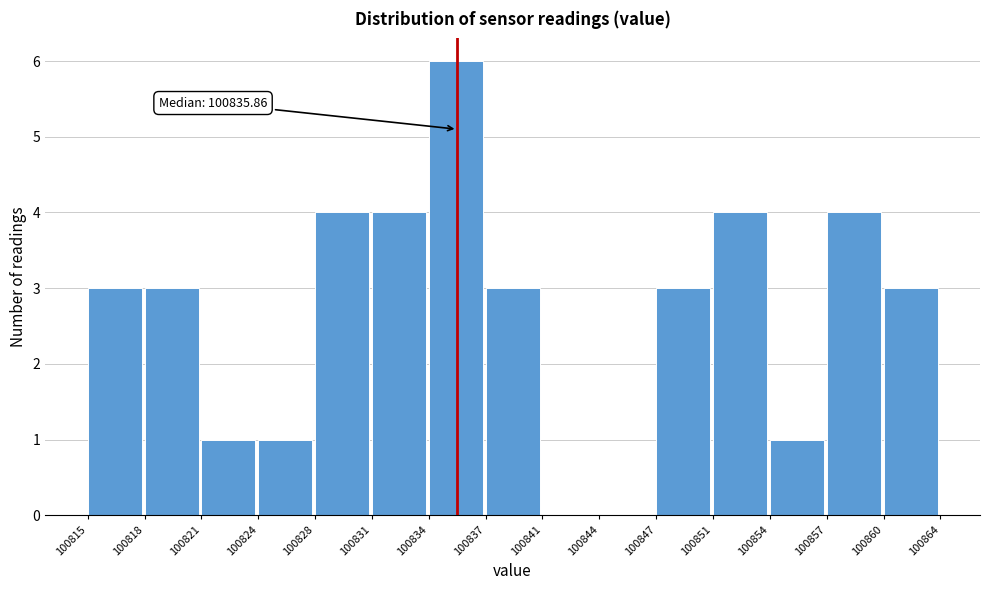

Over which range of the x-axis is the bar tallest?

100834 to 100837